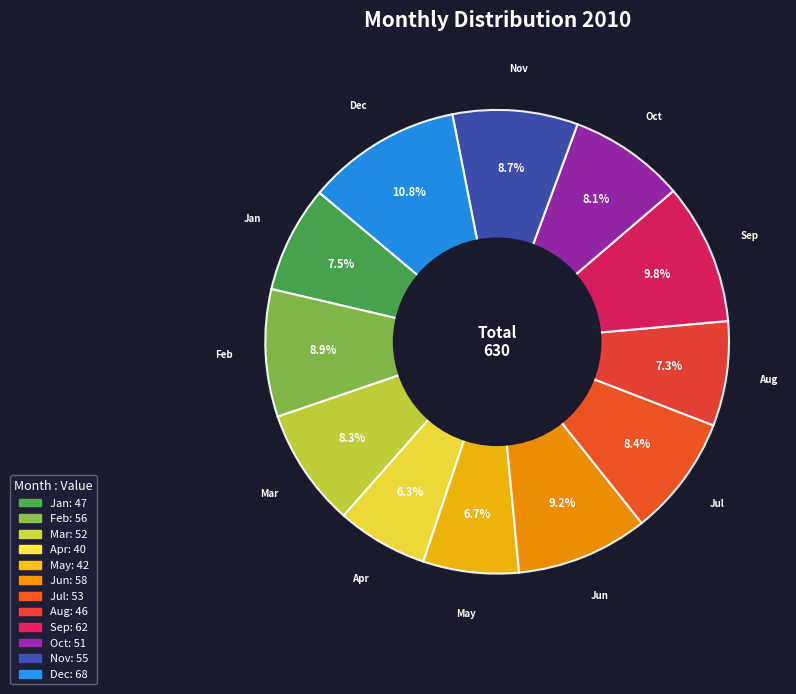

Between May and Jun, which is larger?

Jun